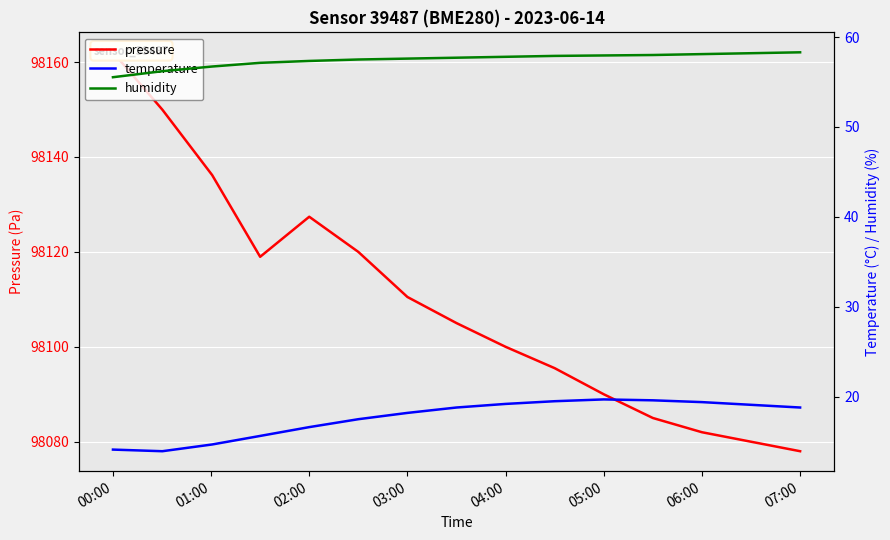

How many lines are shown in the chart?

3